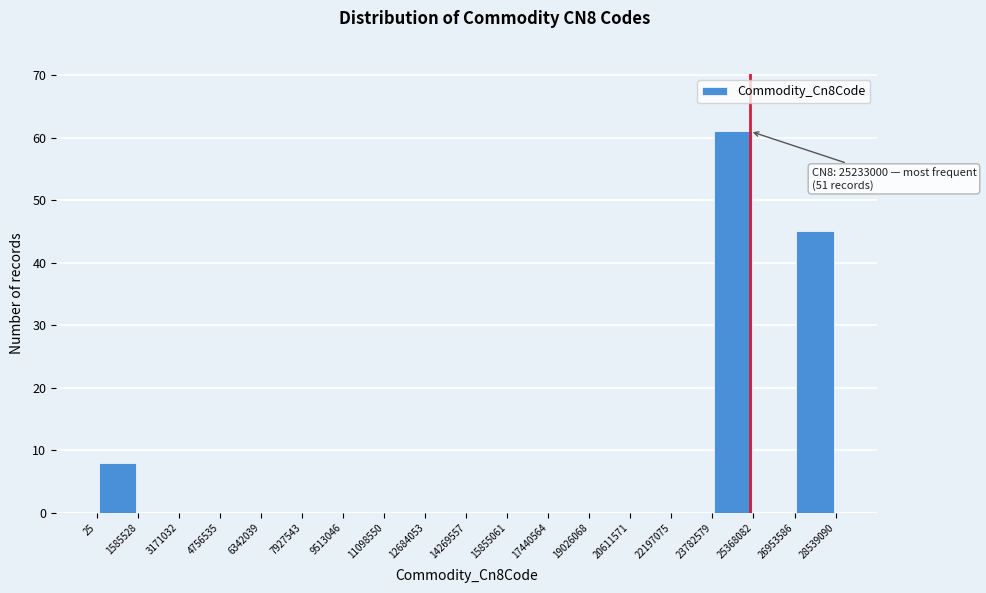

Over which range of the x-axis is the bar tallest?

23782579 to 25368082